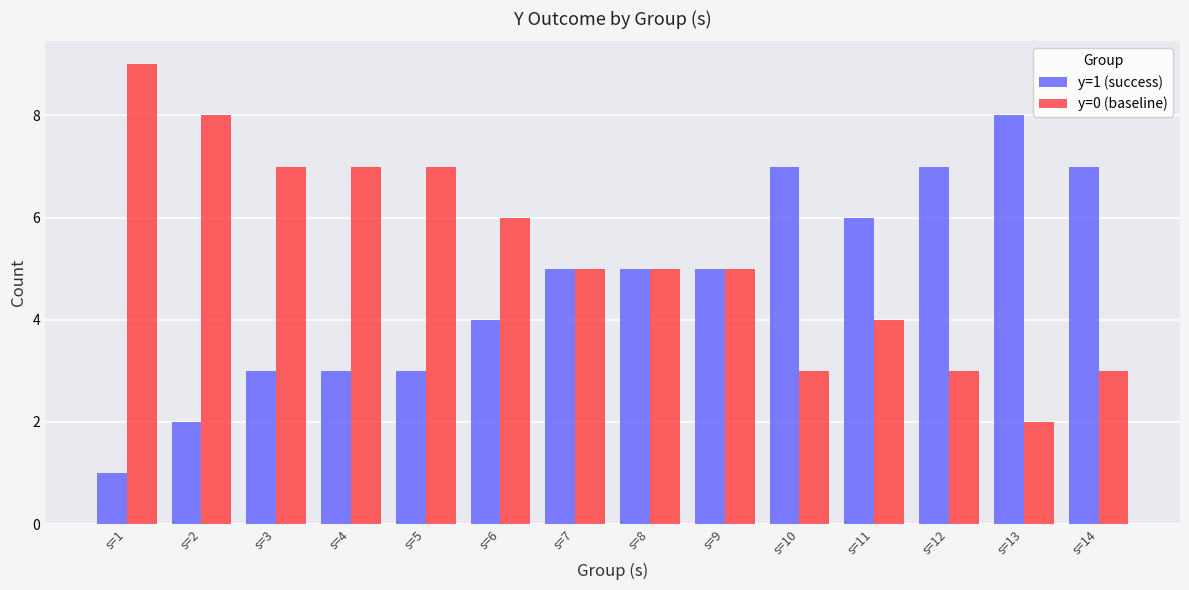

How many y=0 (baseline) values are between 3 and 7?

11